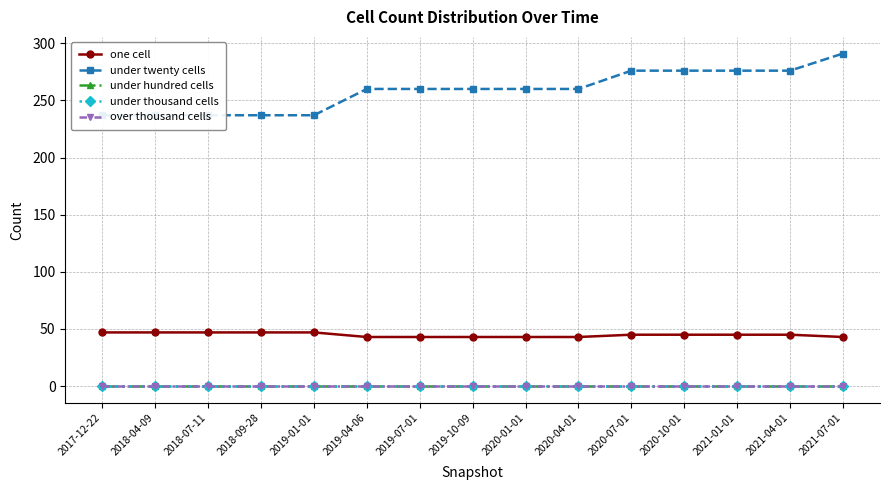

At how many categories does at least one series exceed 239?

10